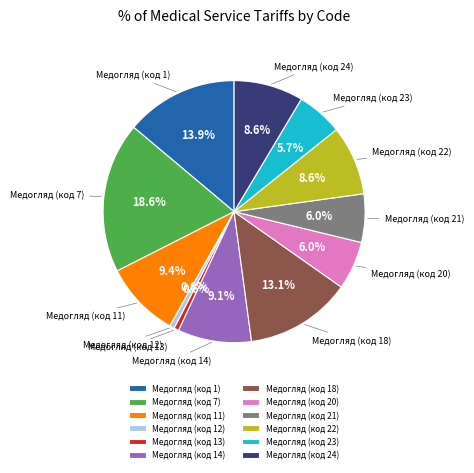

Which category has the biggest portion of the pie?

Медогляд (код 7)